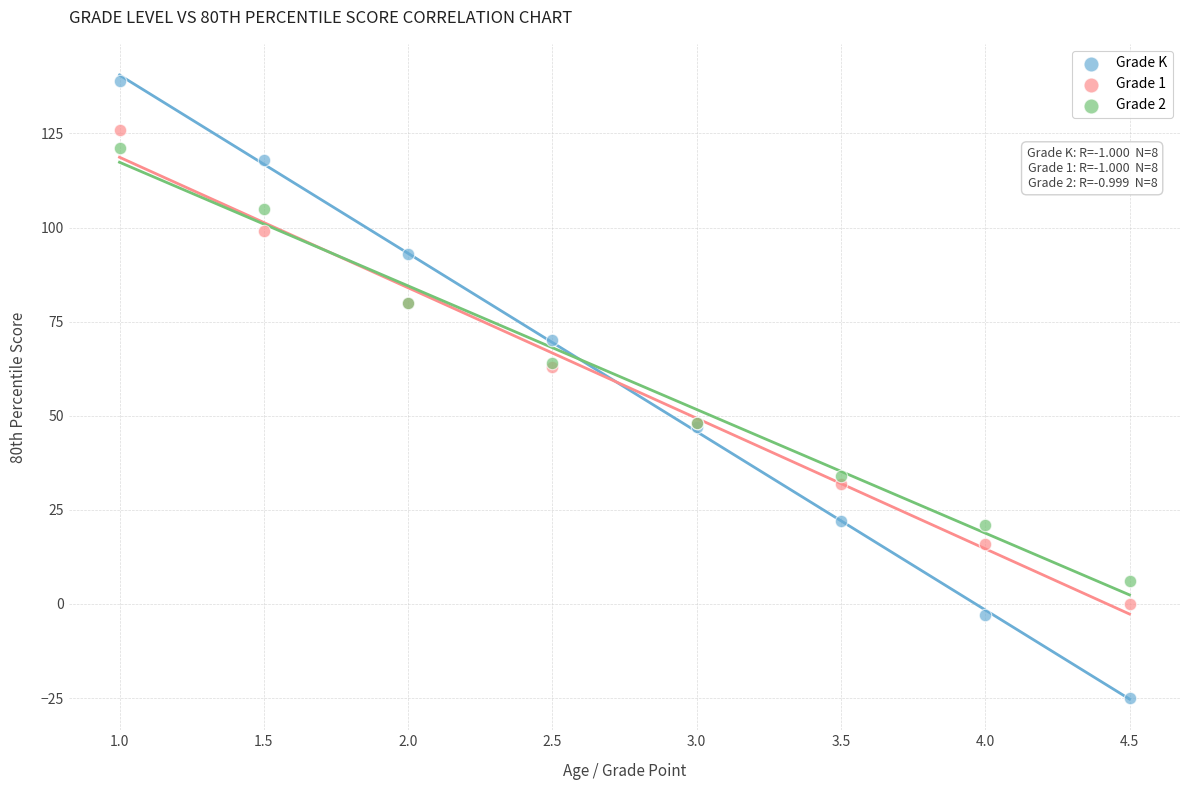

What are all the series names shown in the legend?

Grade K, Grade 1, Grade 2